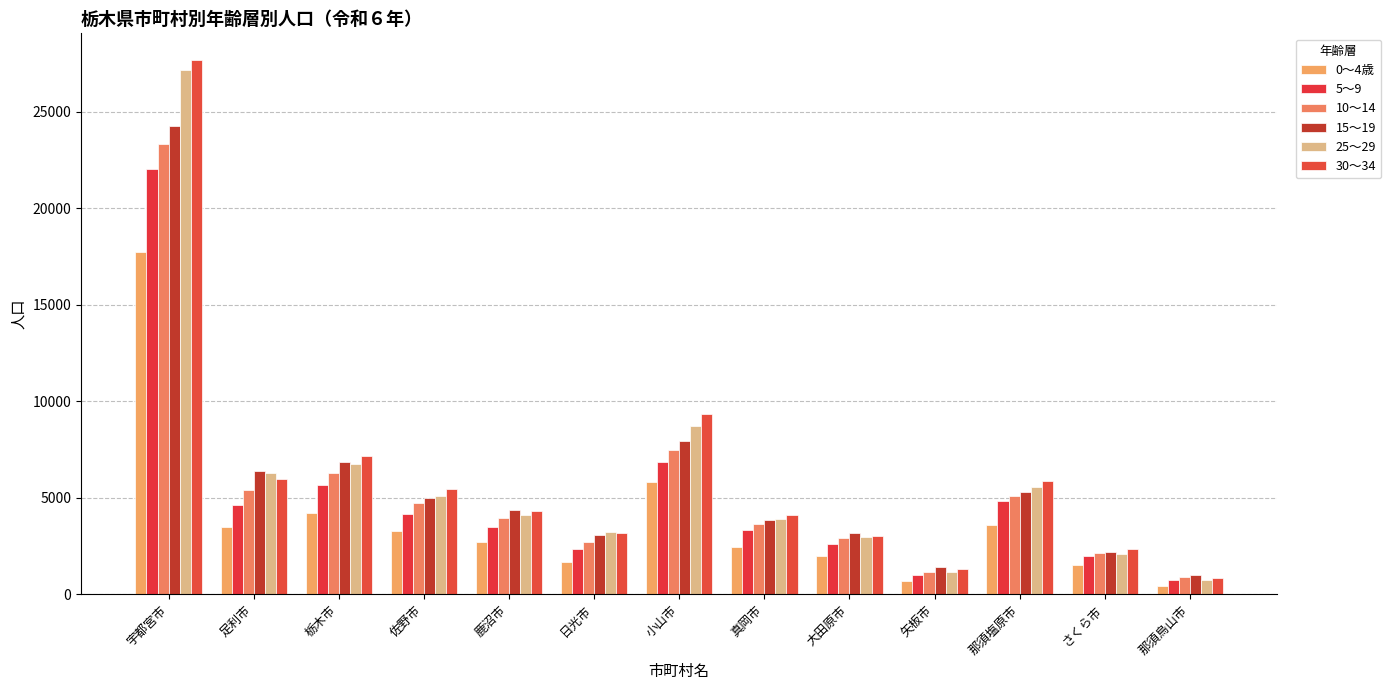

What is the difference between the second highest and minimum values in the 5～9 series?

6108